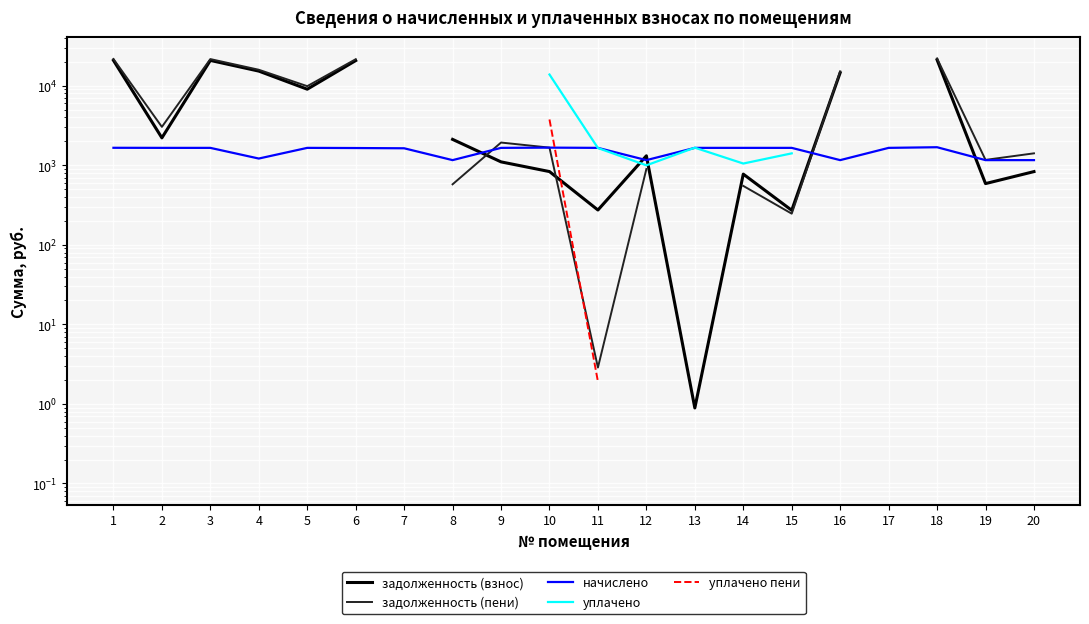

Which series has the largest range (max minus min)?

задолженность (пени)